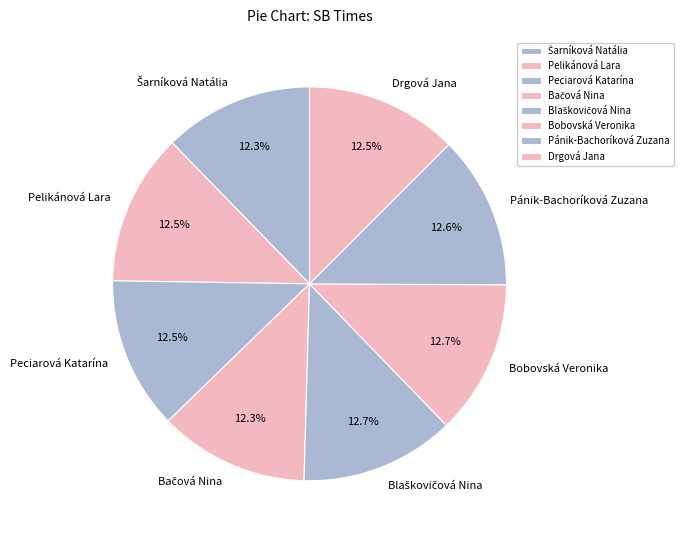

To the nearest percent, what is the combined percentage of Pelikánová Lara and Peciarová Katarína?

25%